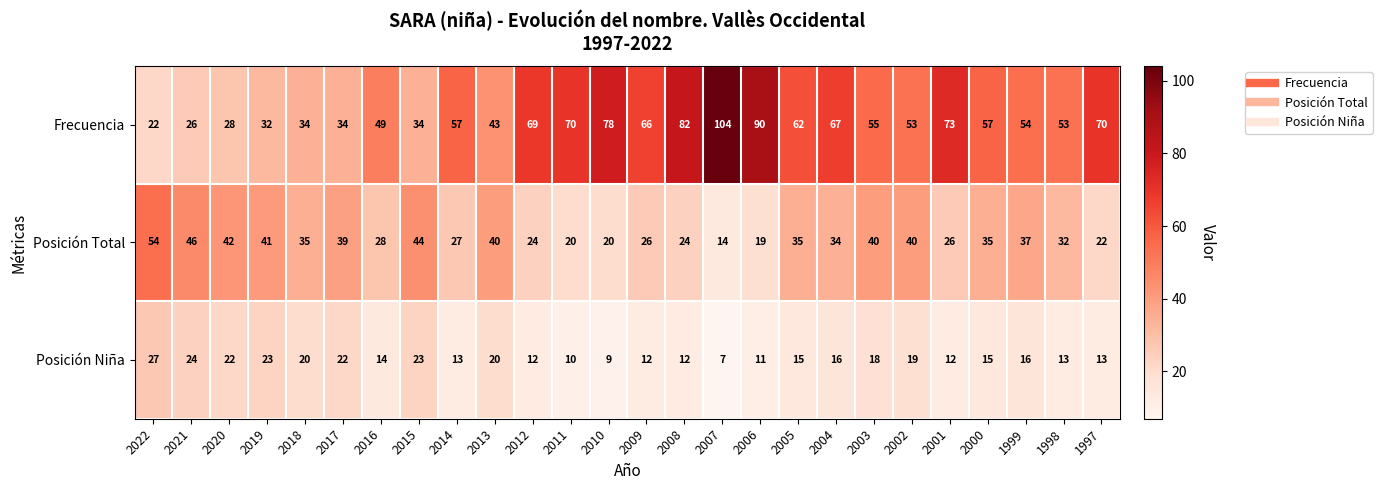

How many series are shown in this chart?

3